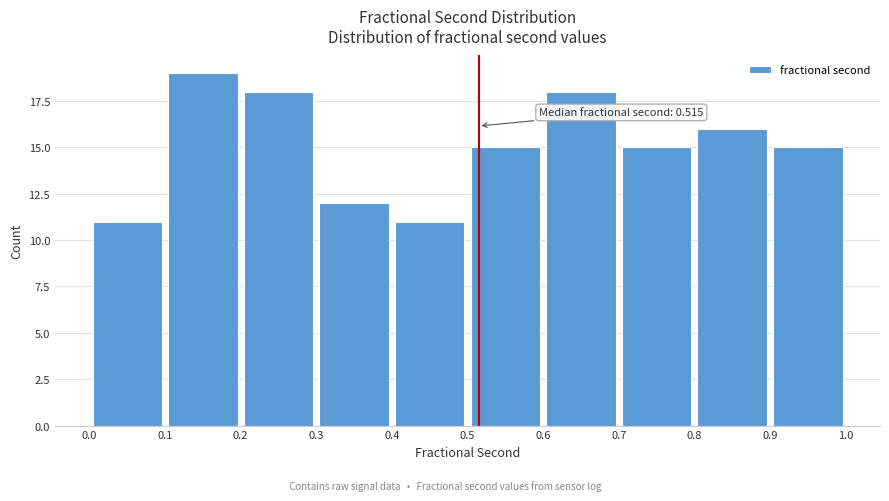

Which range on the x-axis has the tallest bar?

0.1 to 0.2